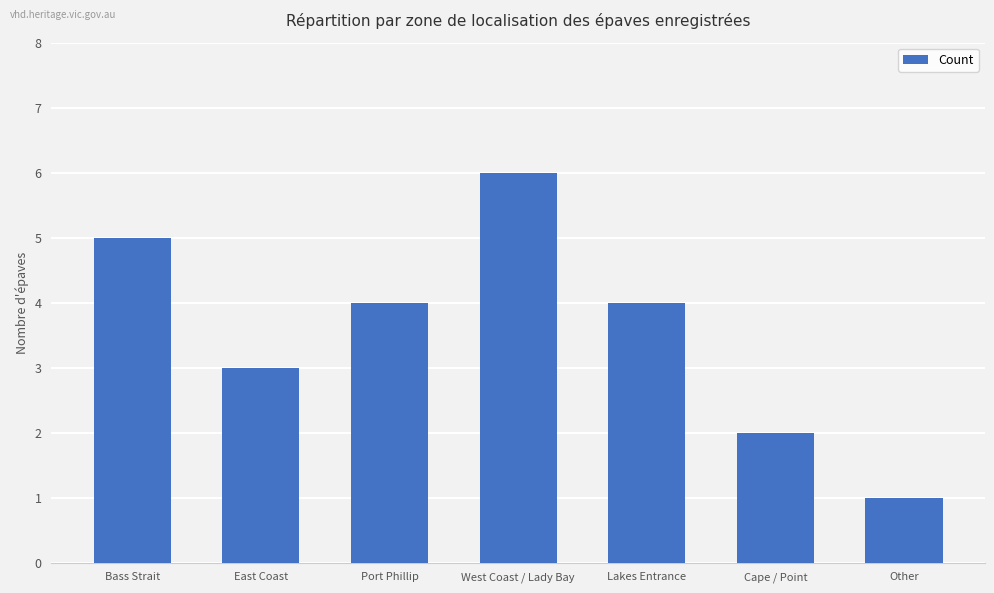

At which category does the chart reach its peak across all series?

West Coast / Lady Bay